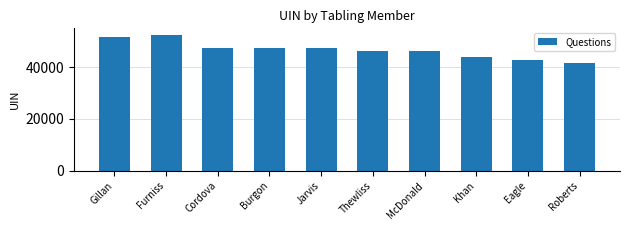

What is the difference between the maximum and minimum values?

10756